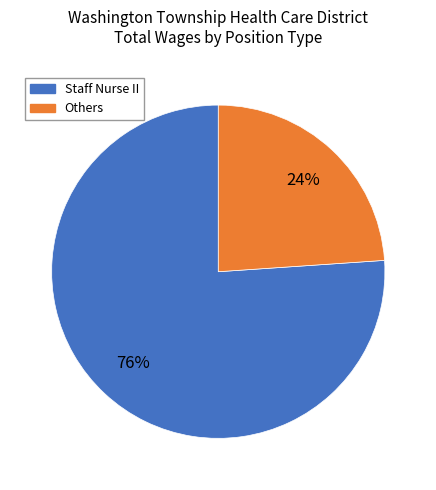

To the nearest percent, what is the average slice percentage?

50%